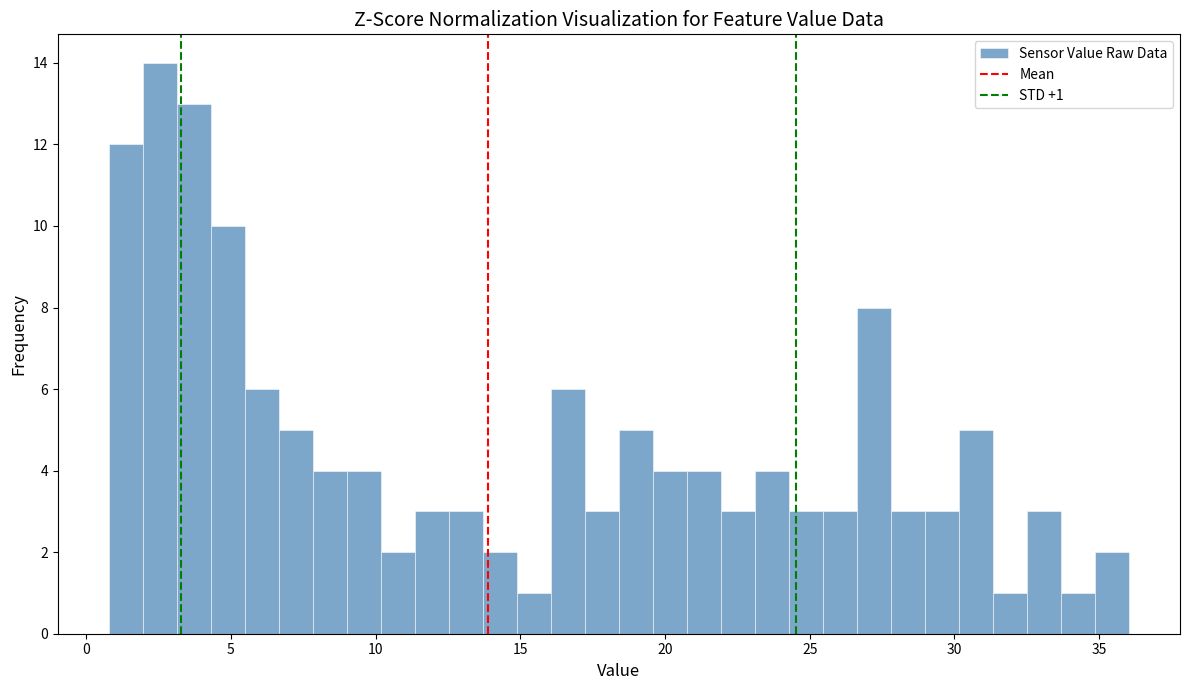

Around what value on the x-axis is the tallest bar? Give the approximate position of its centre, as read against the axis.

2.5